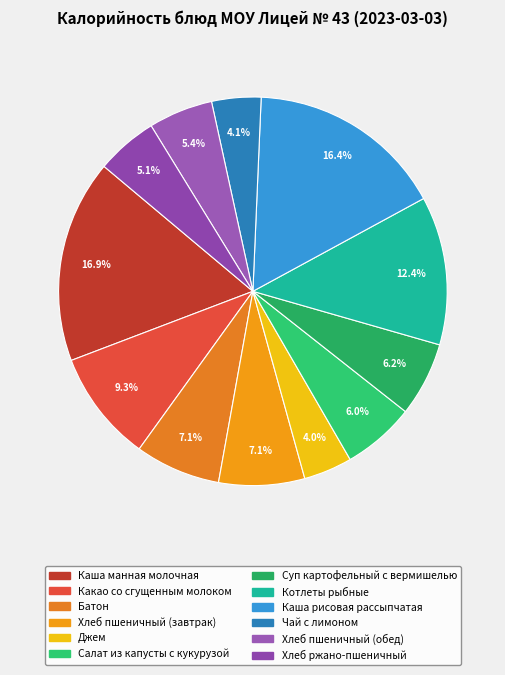

Between Какао со сгущенным молоком and Джем, which is larger?

Какао со сгущенным молоком